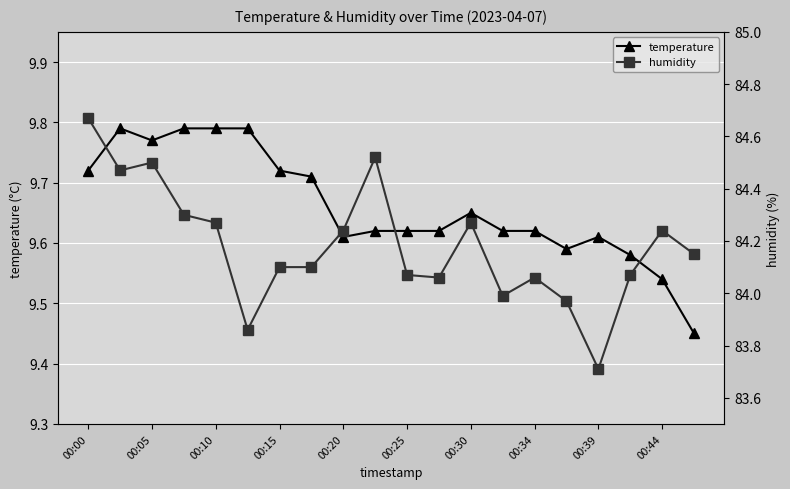

Count the temperature values in the range 9 to 10.

20